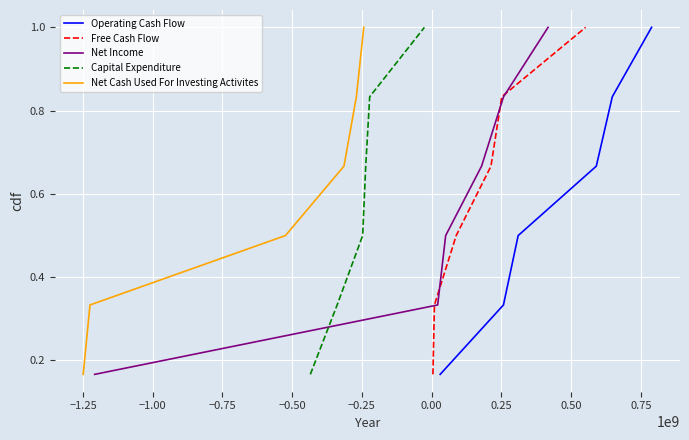

What is the value of the Net Income point at the 1st from the left?

0.2